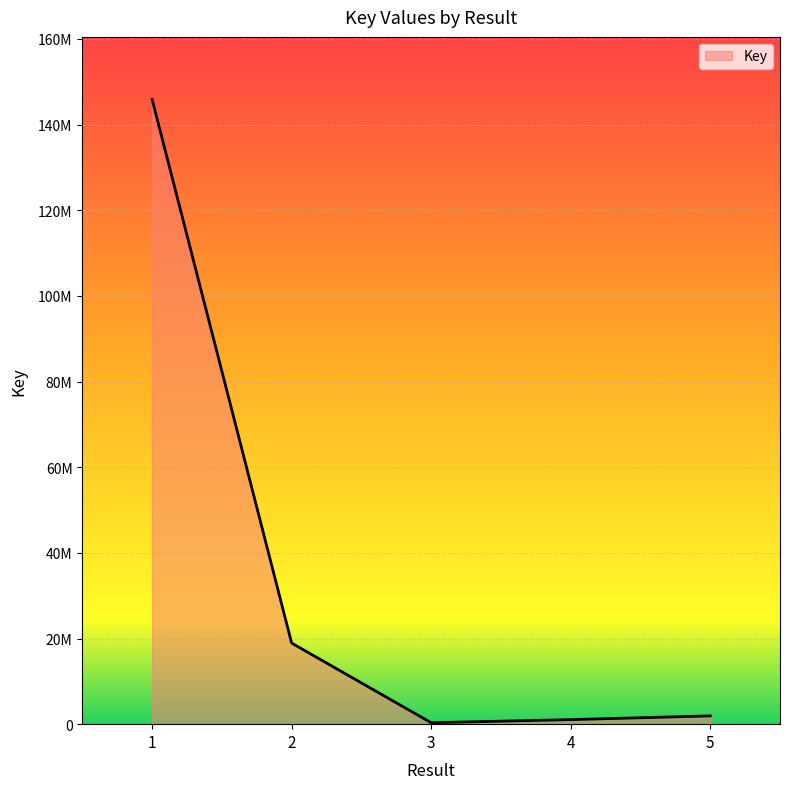

What is the difference between the values at 2 and 3?

18599564